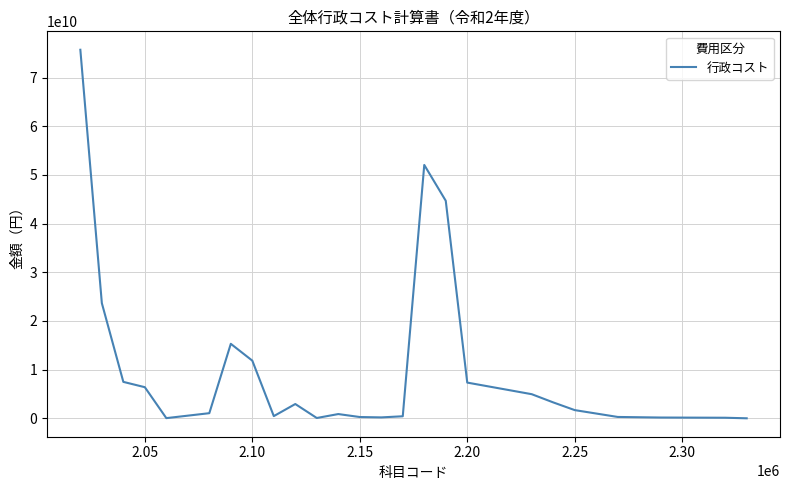

What is the difference between the maximum and minimum values?

75719840247